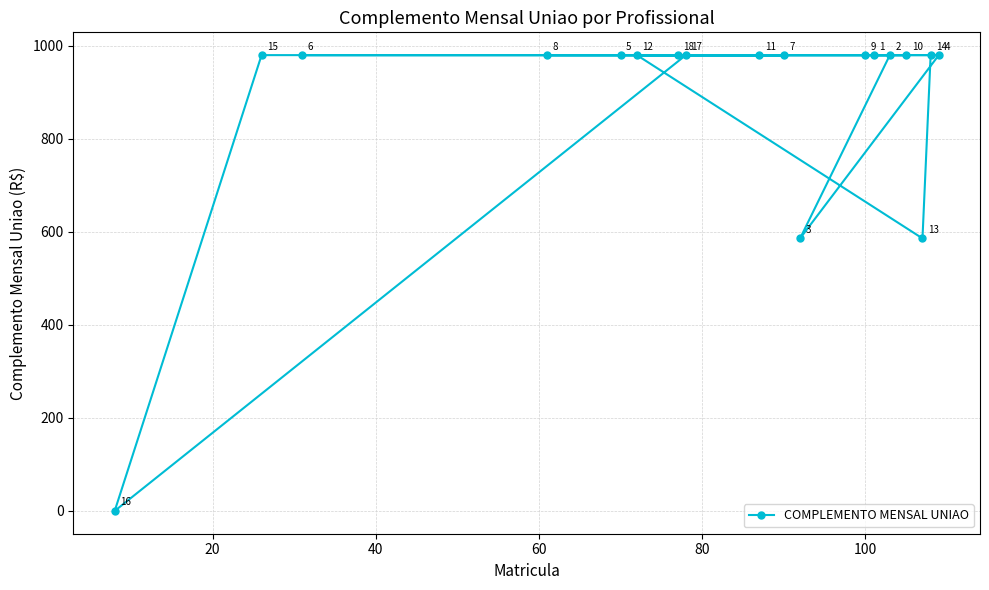

What is the value of the 18th point from the left?

979.9